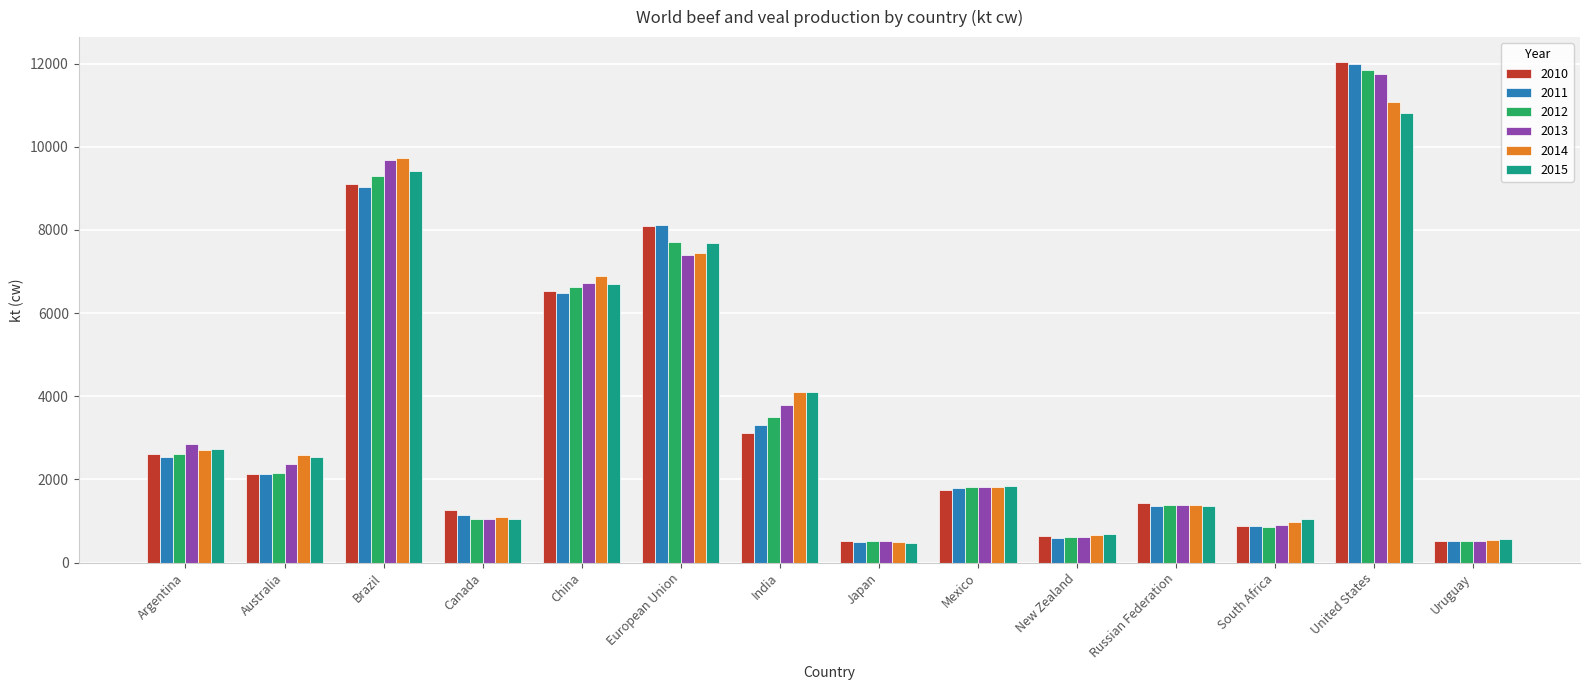

Are the bars horizontal?

No